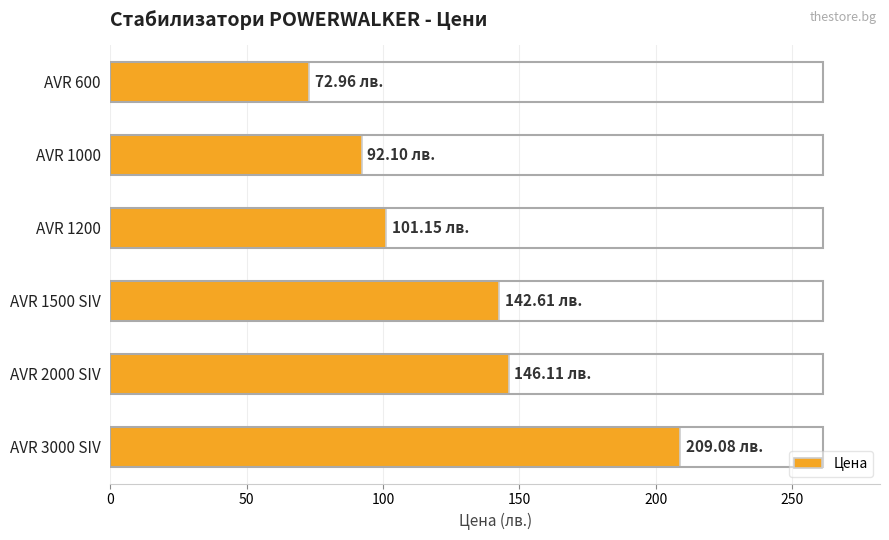

What is the average value?

127.3